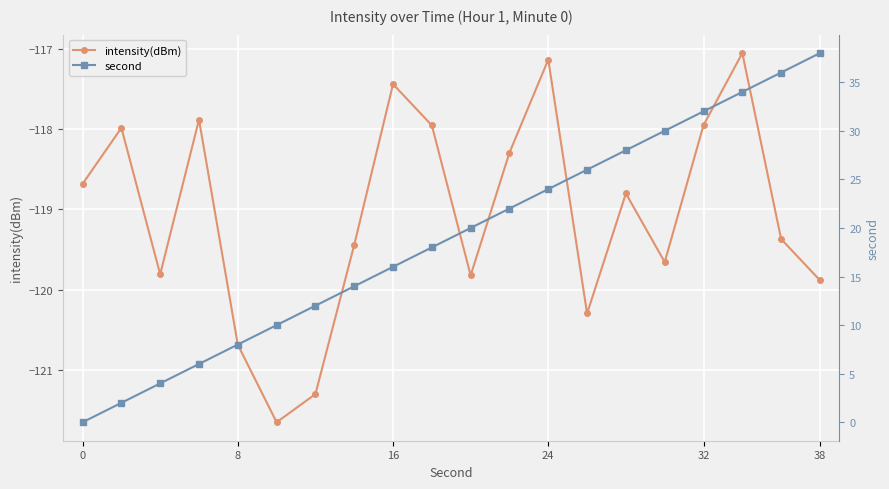

How many lines are shown in the chart?

2